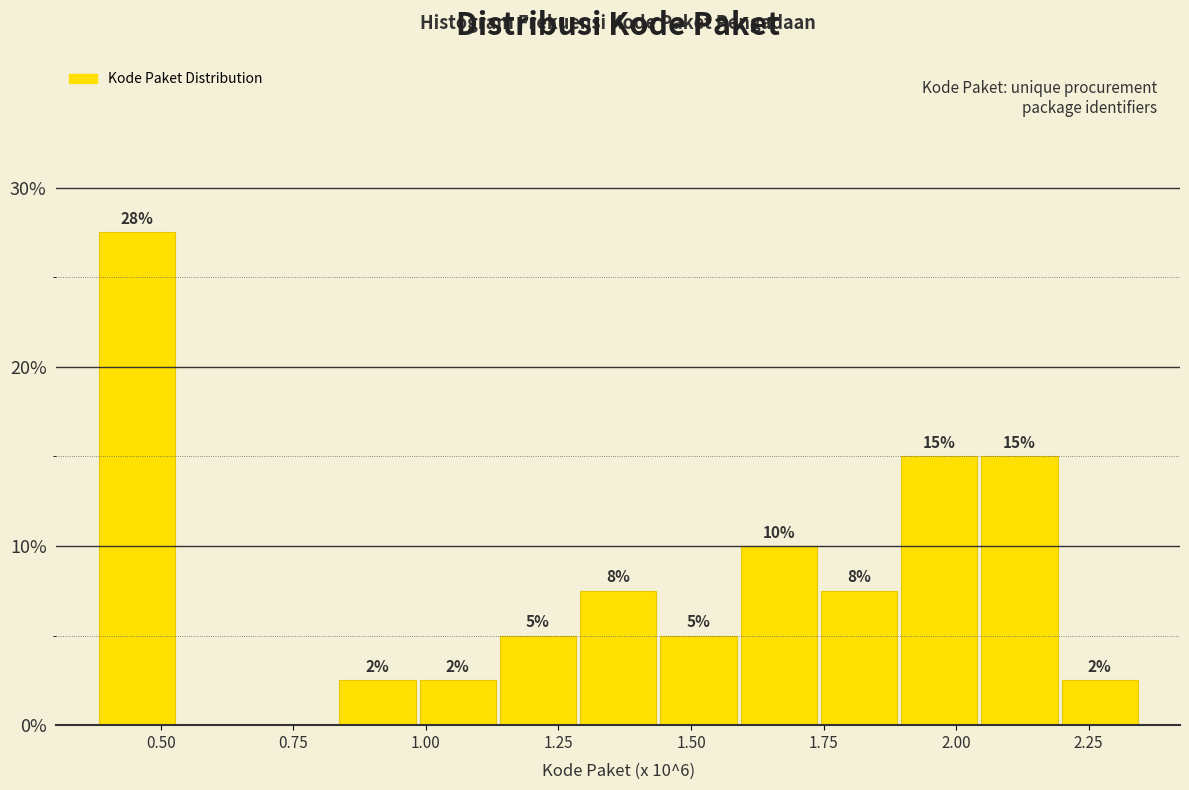

Around what value on the x-axis is the tallest bar? Give the approximate position of its centre, as read against the axis.

0.45